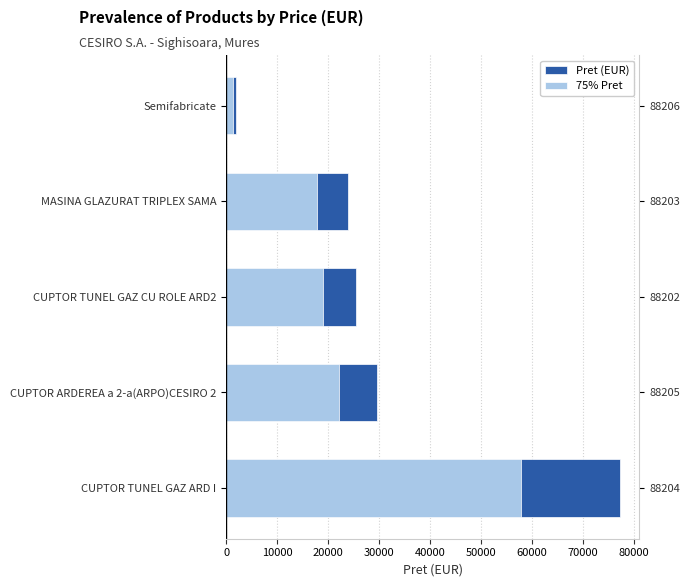

Reading left to right, extract all data points from this chart.

Pret (EUR): 77269.0	29527.0	25470.0	23850.0	1869.0
75% Pret: 57951.8	22145.2	19102.5	17887.5	1401.8